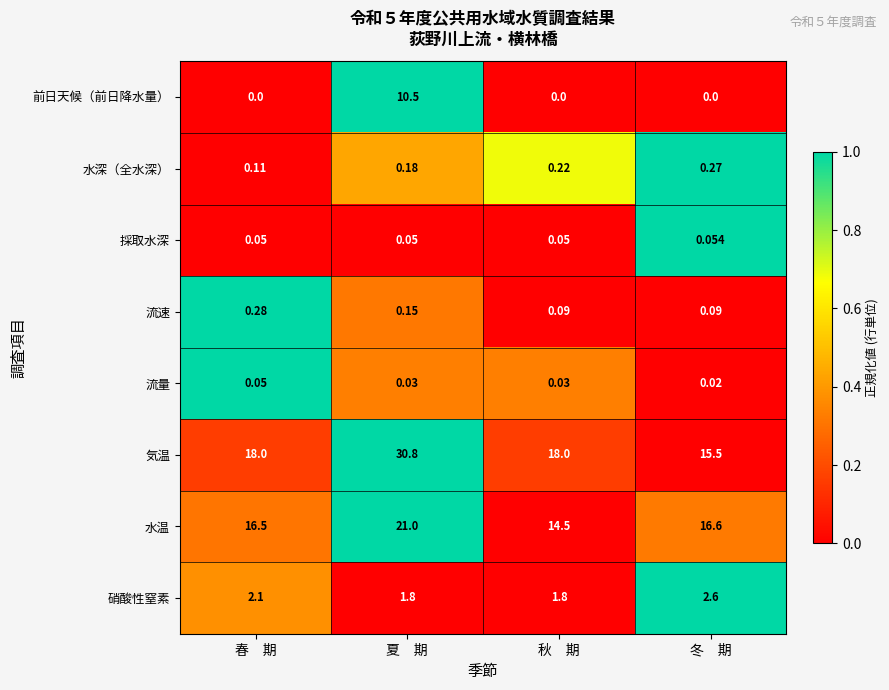

Which category has the highest value in the 流速 series?

春　期